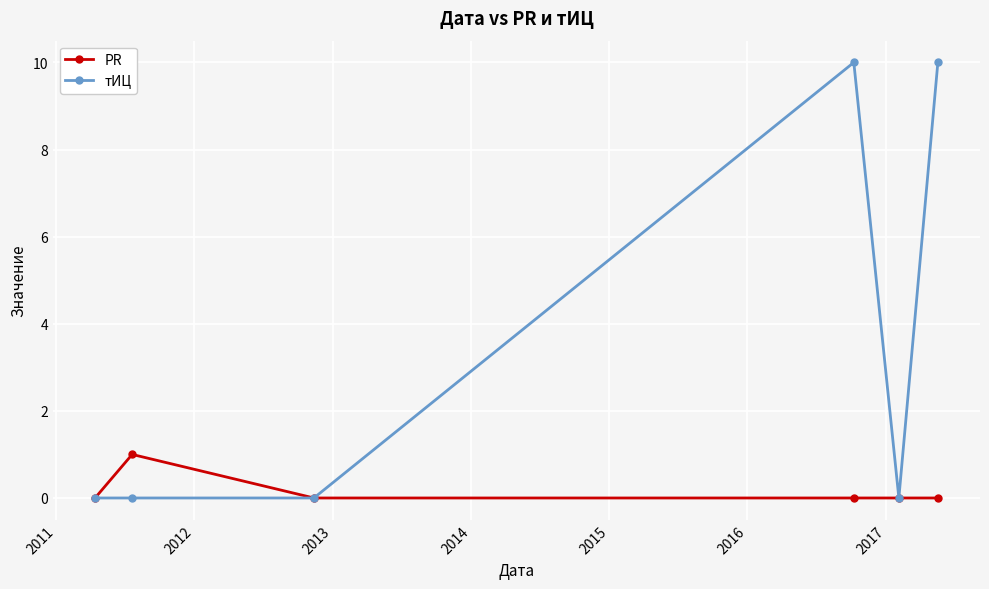

True or false: PR has more than 2 interior local peaks.

False